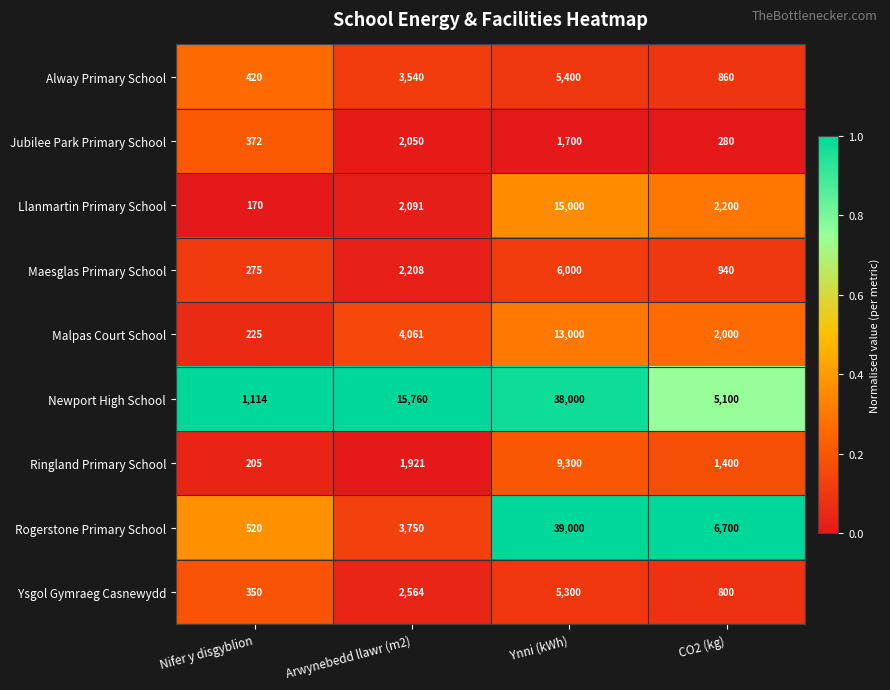

What is the difference between the second highest and minimum values in the Alway Primary School series?

3120